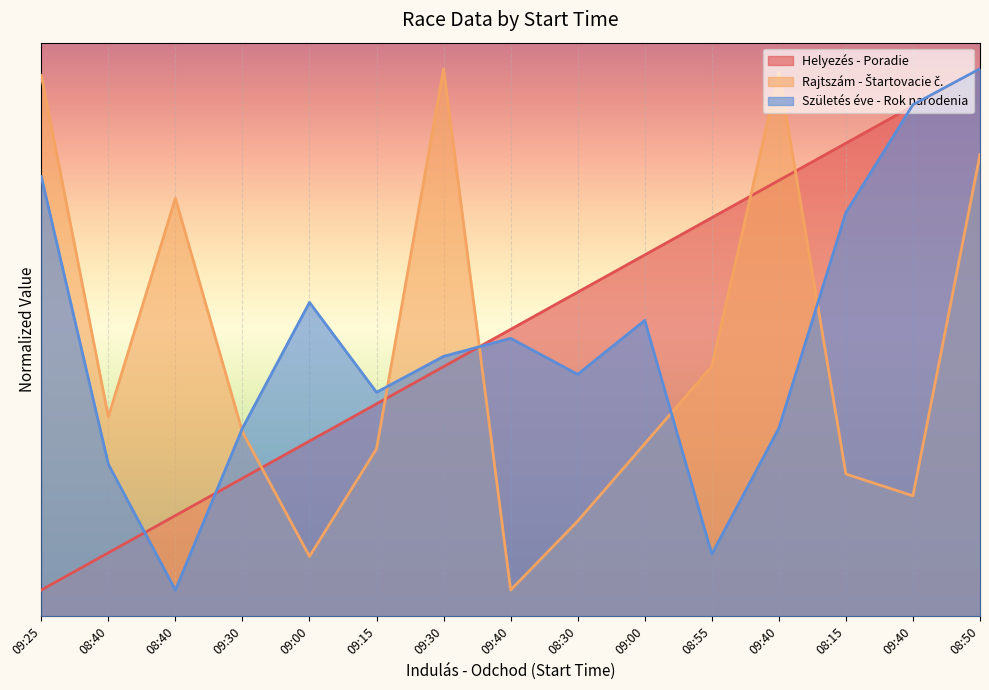

What is the minimum value for Rajtszám - Štartovacie č.?

100.0